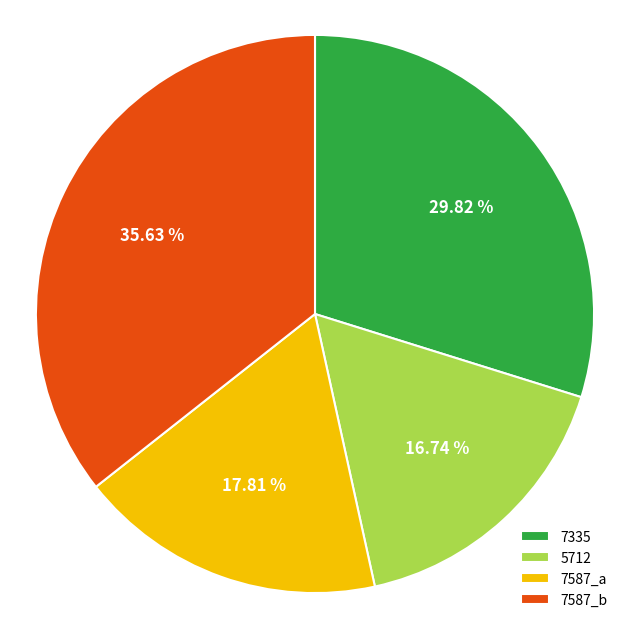

What is the ratio of the value at 7587_a to the value at 7335?

0.6